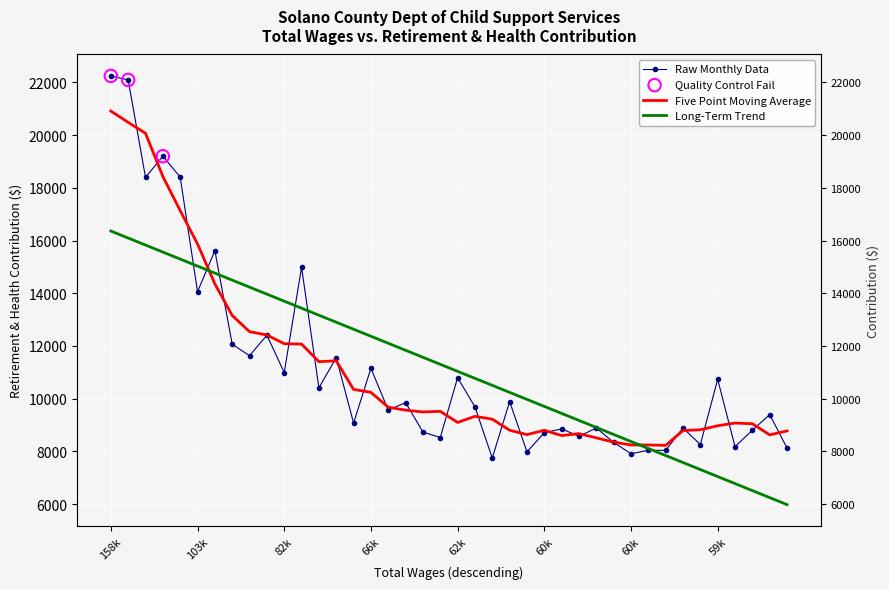

At which category is the sum across all series the highest?

158k